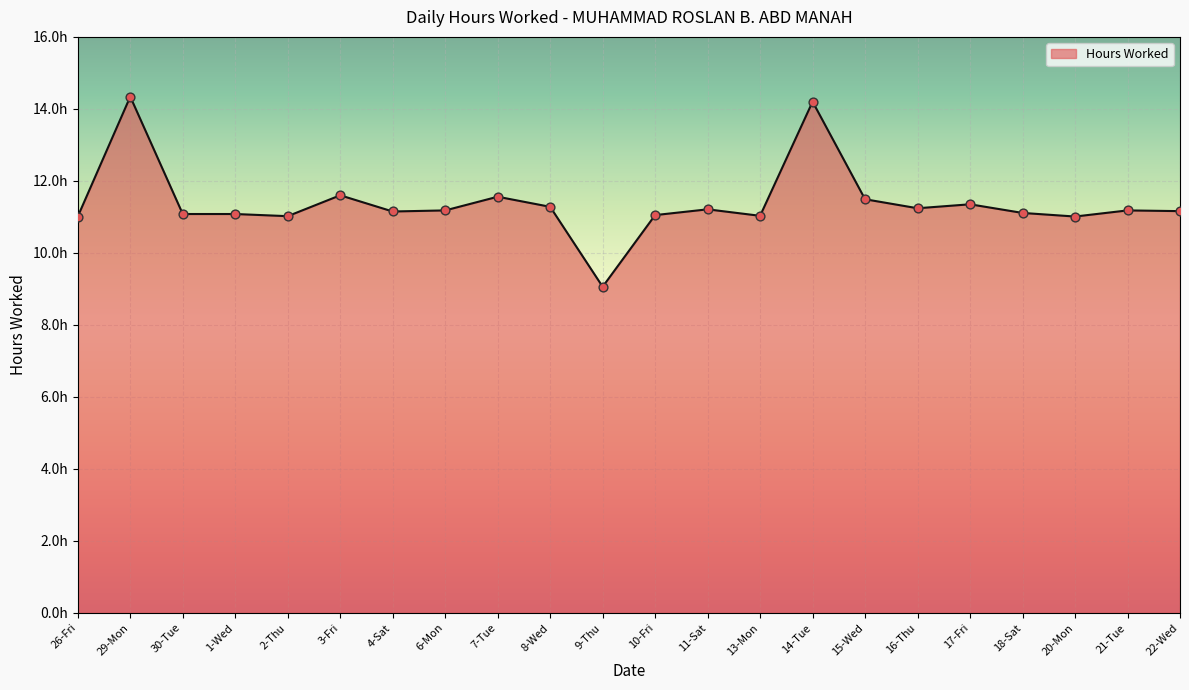

Which has a higher value, 30-Tue or 4-Sat?

4-Sat